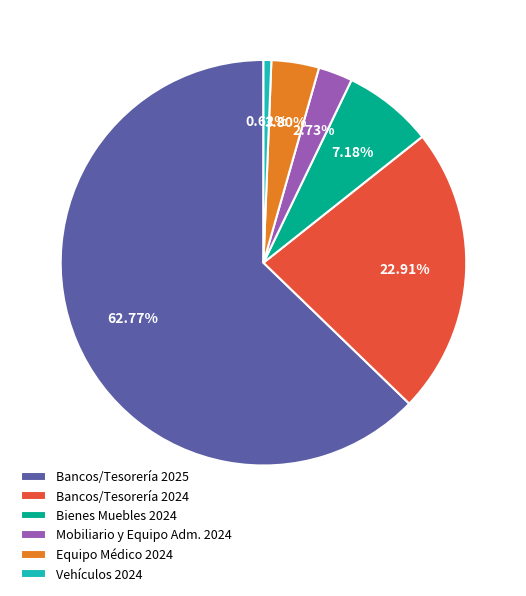

To the nearest percent, what is the difference between the Bancos/Tesorería 2024 and Bienes Muebles 2024 slice percentages?

16%